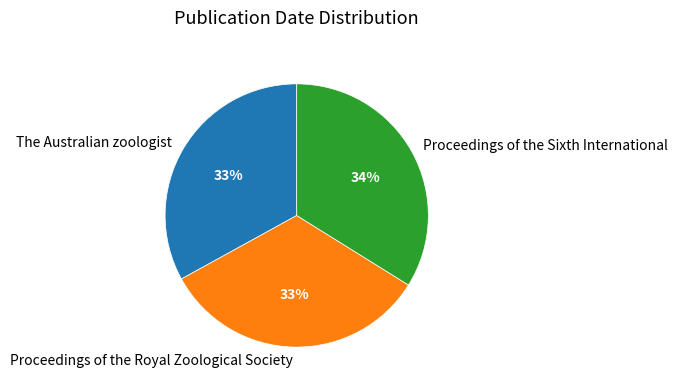

How many segments does this pie chart have?

3